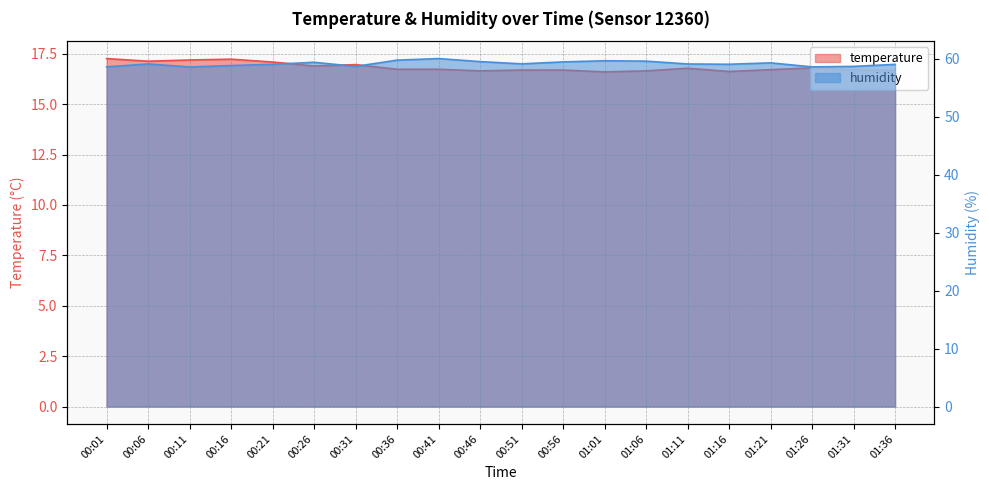

Reading right to left, list all the values displayed in this chart.

temperature: 16.7	16.7	16.8	16.7	16.6	16.8	16.6	16.6	16.7	16.7	16.6	16.7	16.7	17.0	16.9	17.1	17.2	17.2	17.1	17.3
humidity: 59.0	58.6	58.6	59.3	59.0	59.1	59.6	59.6	59.4	59.1	59.5	60.0	59.7	58.6	59.4	59.0	58.8	58.5	59.1	58.6